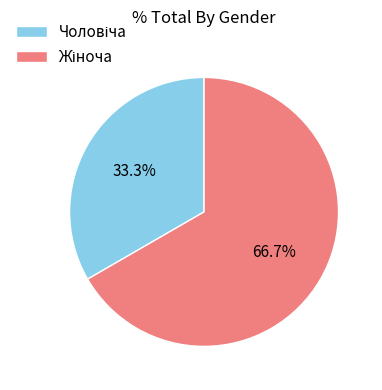

Is there a majority slice in this chart?

Yes